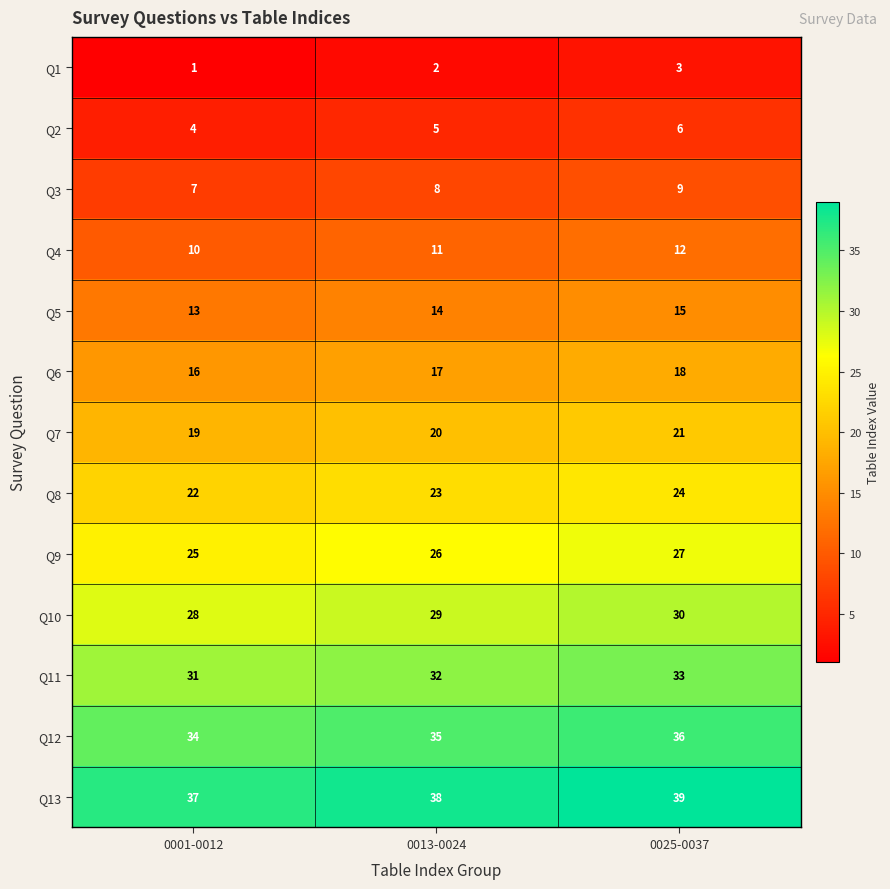

What is the spread (max minus min) of values at 0013-0024?

36